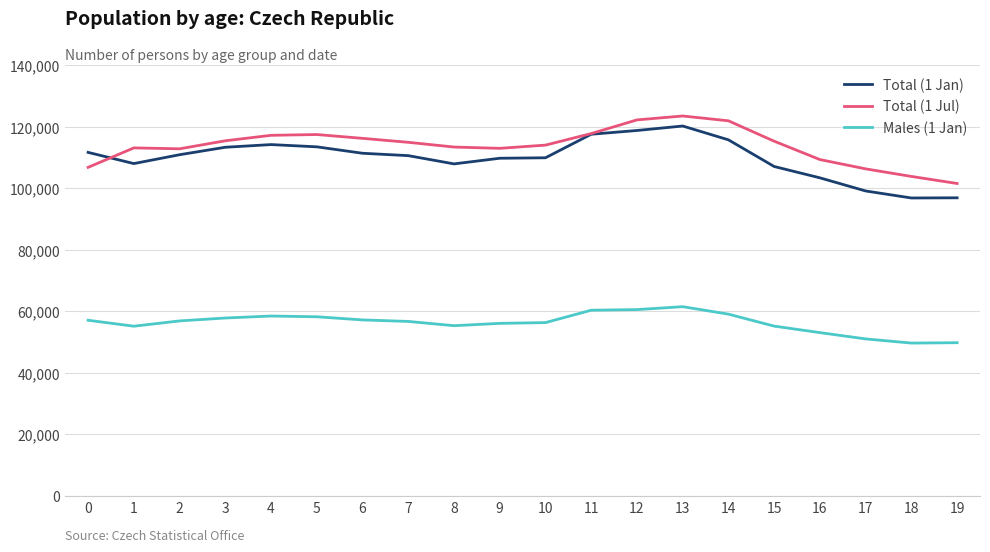

At which category is the sum across all series the highest?

13